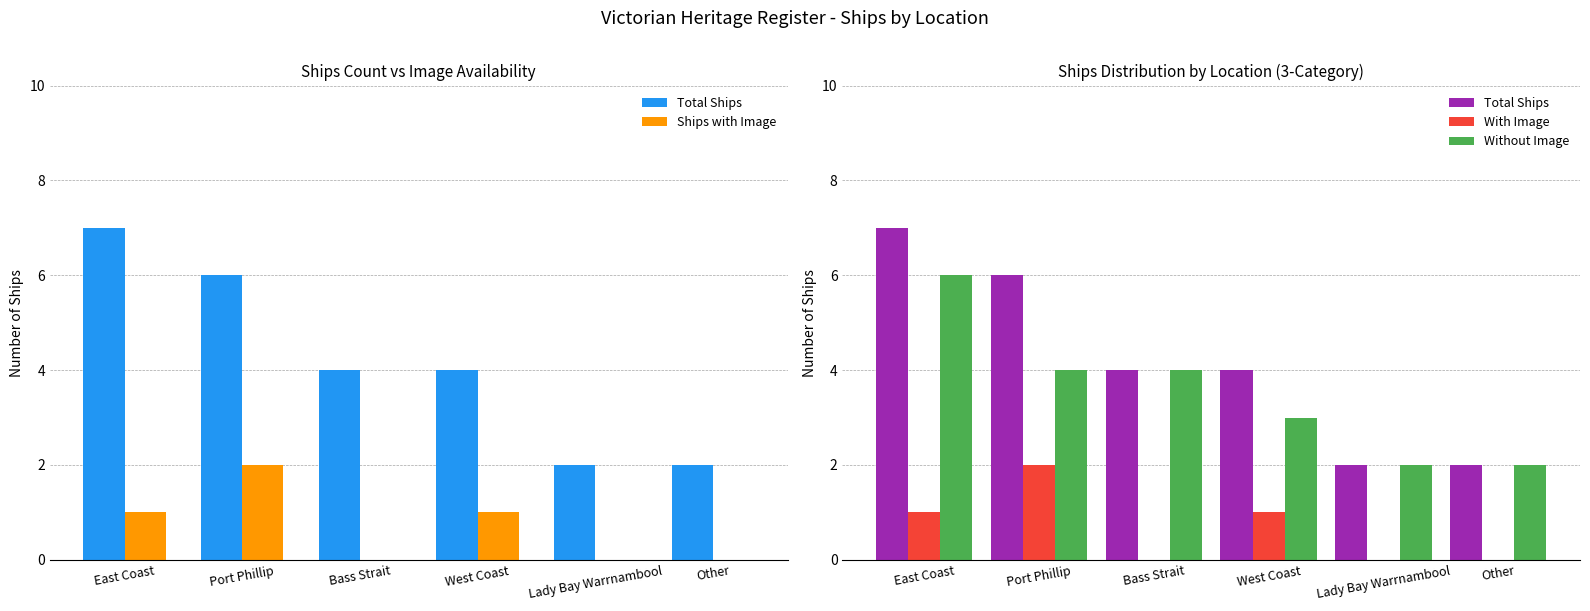

At which label does Without Image reach its peak?

East Coast